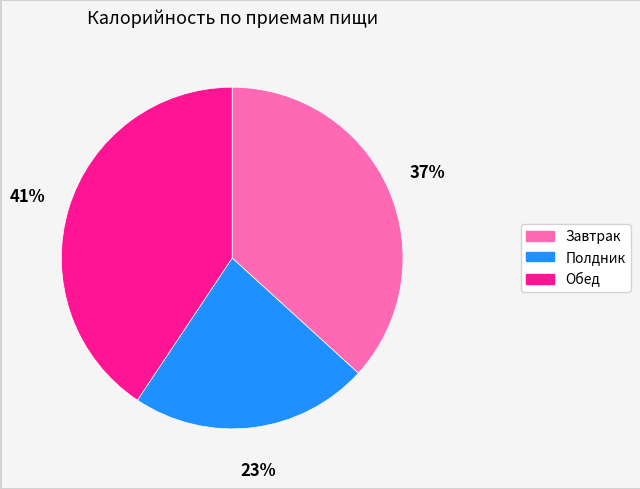

To the nearest percent, what is the combined percentage of Завтрак and Полдник?

59%